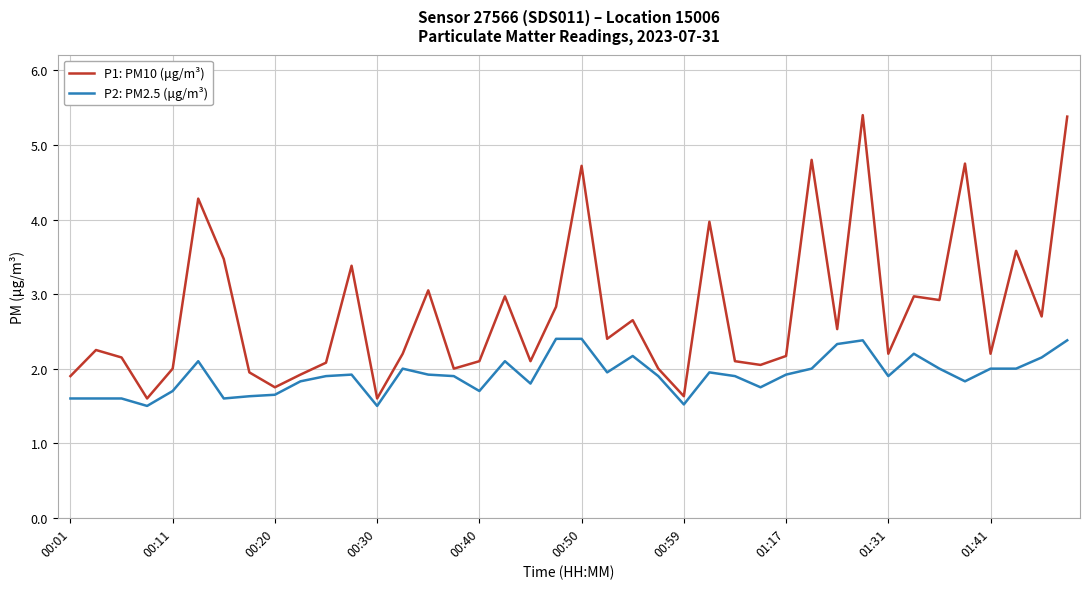

Which series has the widest spread of values?

P1: PM10 (μg/m³)